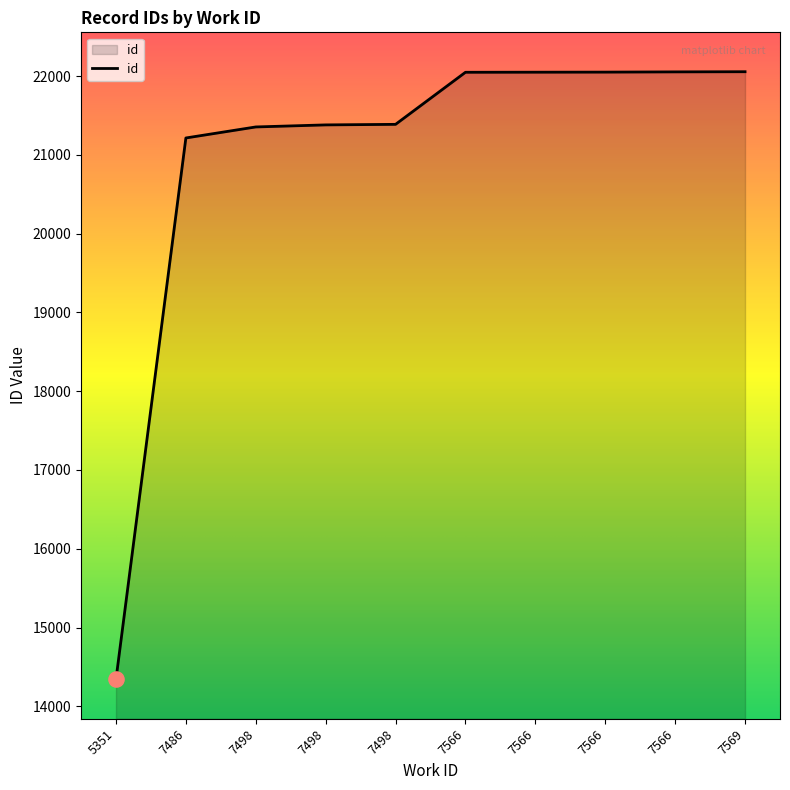

How many lines are shown in the chart?

1